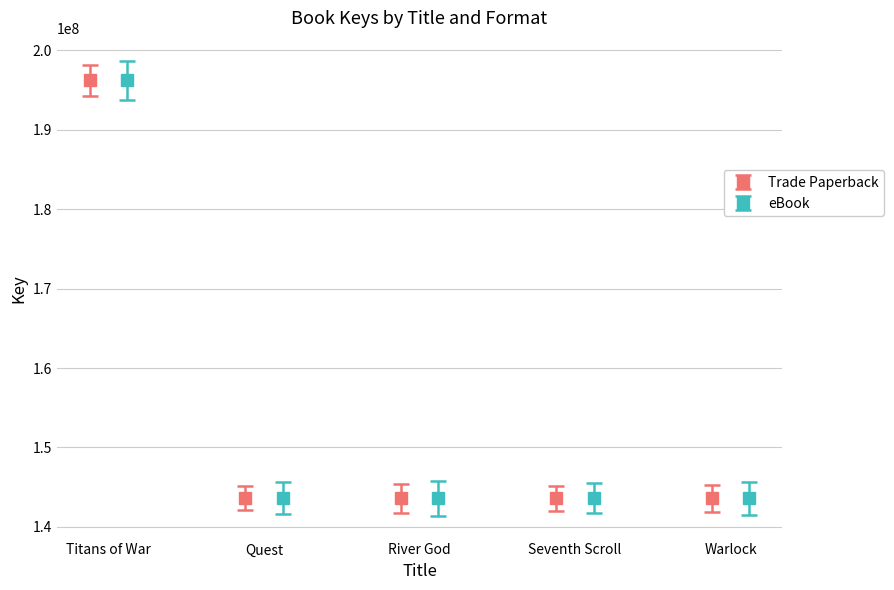

Count the number of data series in this chart.

2